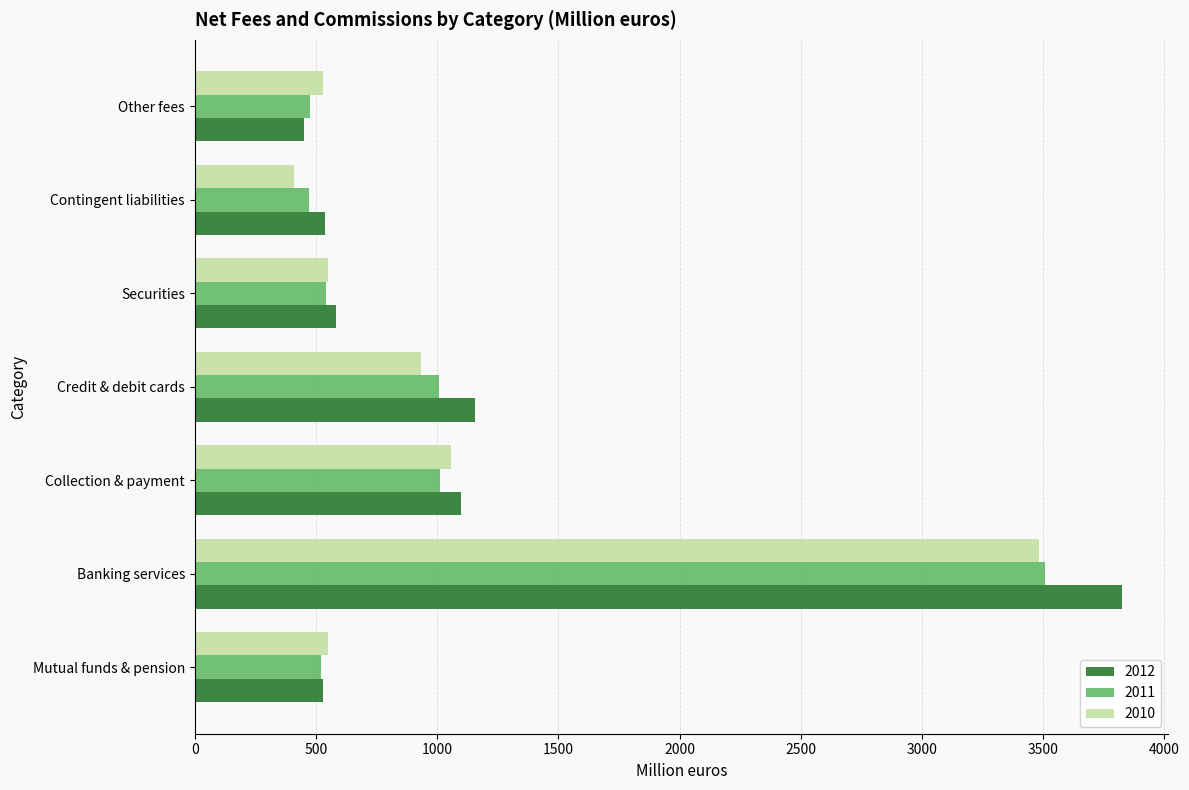

What is the difference between the second highest and second lowest values in the 2011 series?

538.3